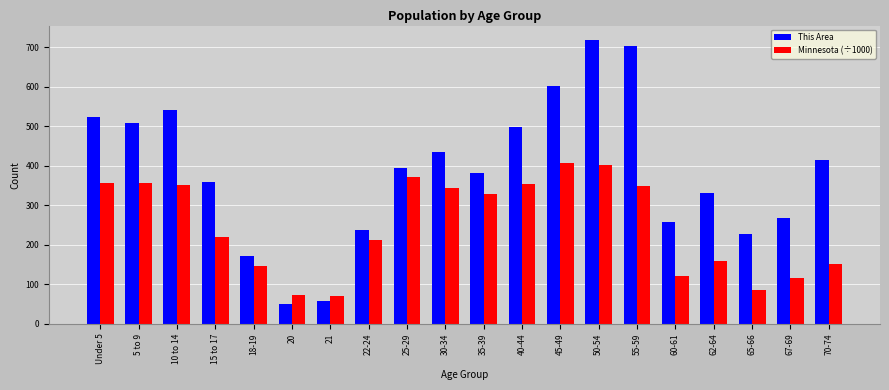

Which series changed the most between 15 to 17 and 60-61?

This Area